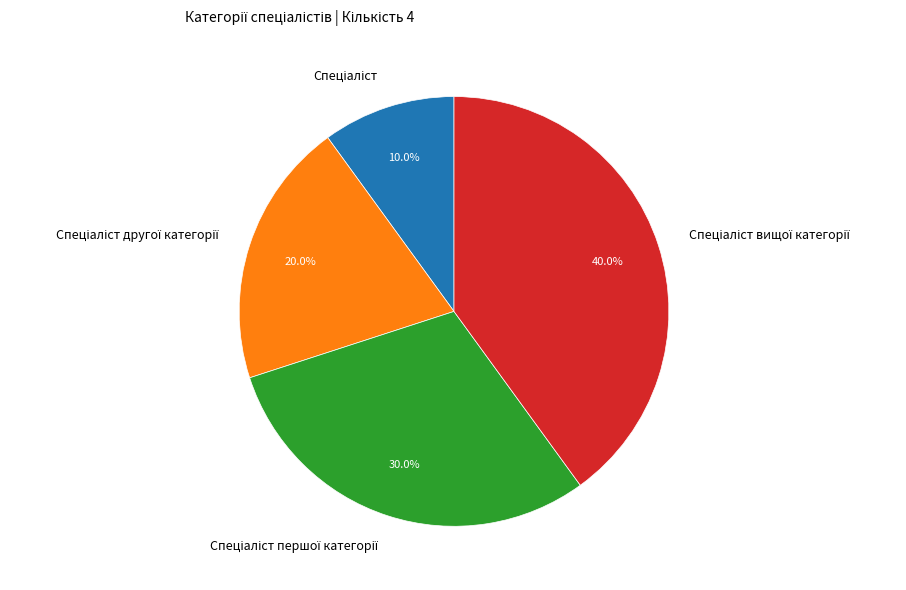

Is there any slice that represents more than half of the pie?

No